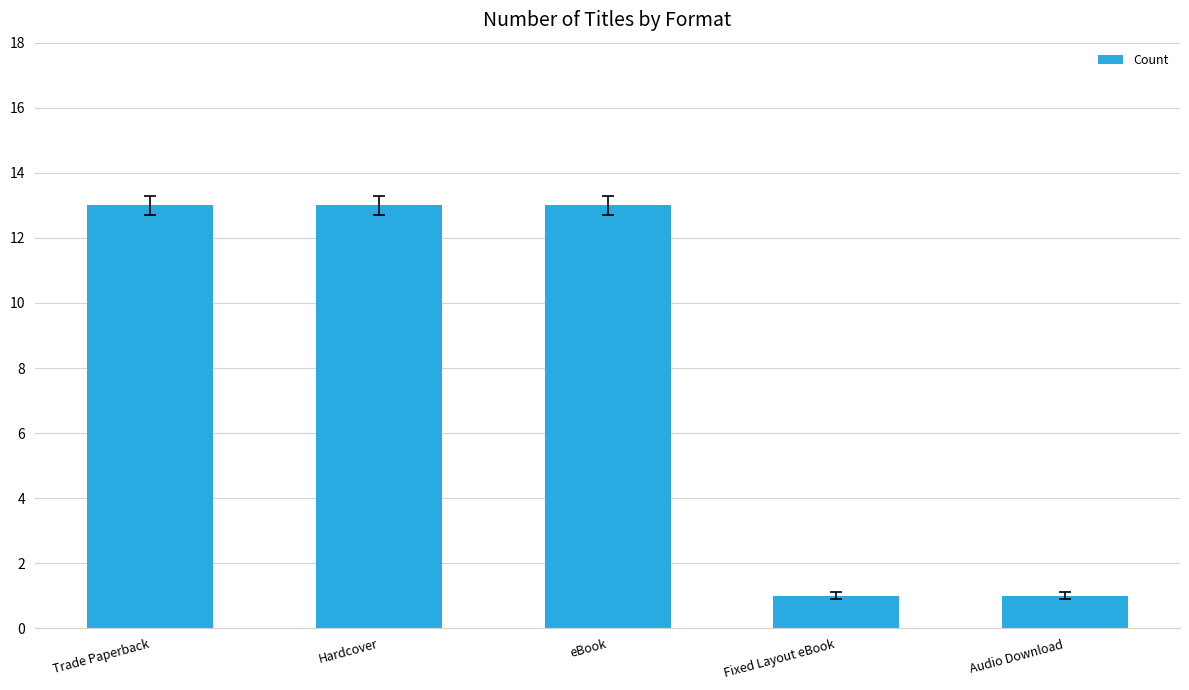

What is the difference between the values at eBook and Audio Download?

12